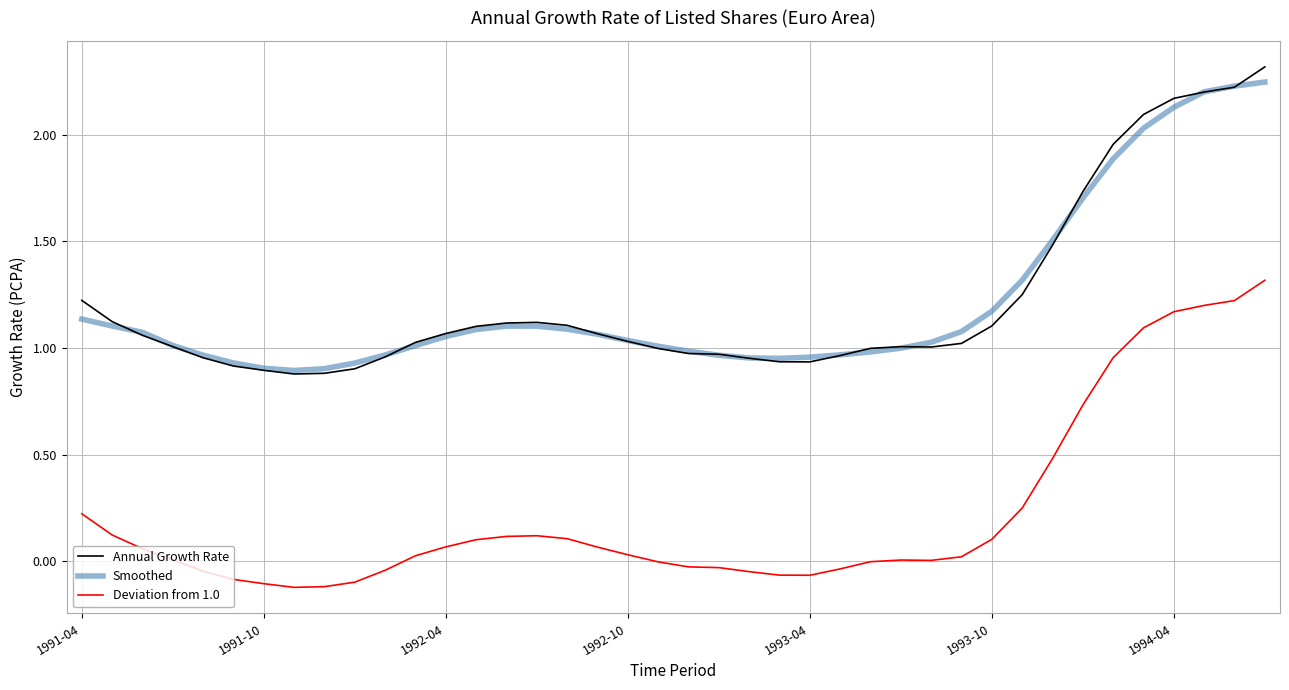

What is the greatest value displayed?

2.3